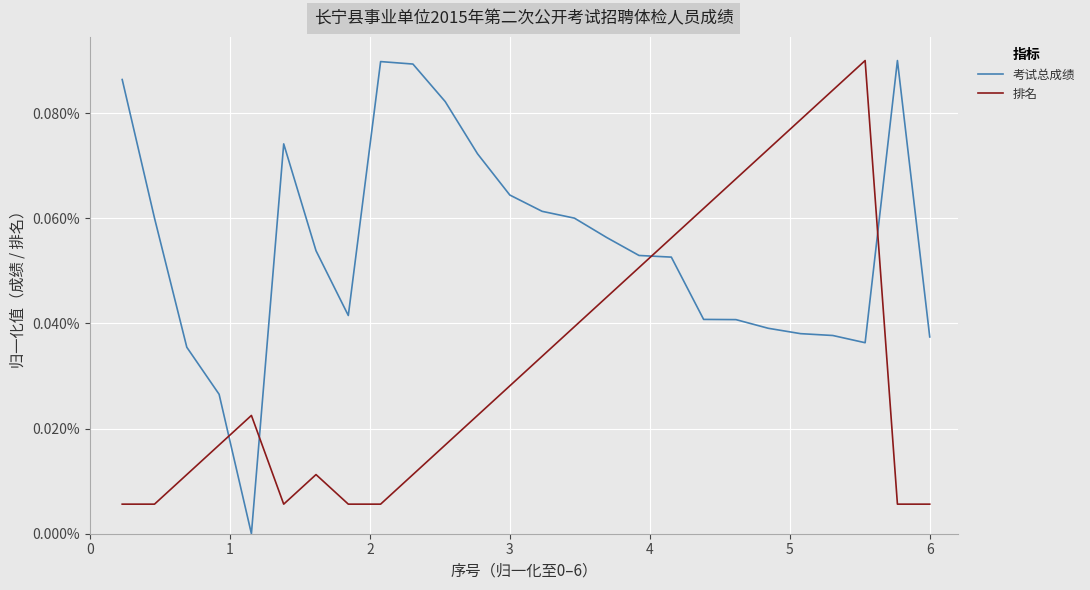

What are all the series names shown in the legend?

考试总成绩, 排名